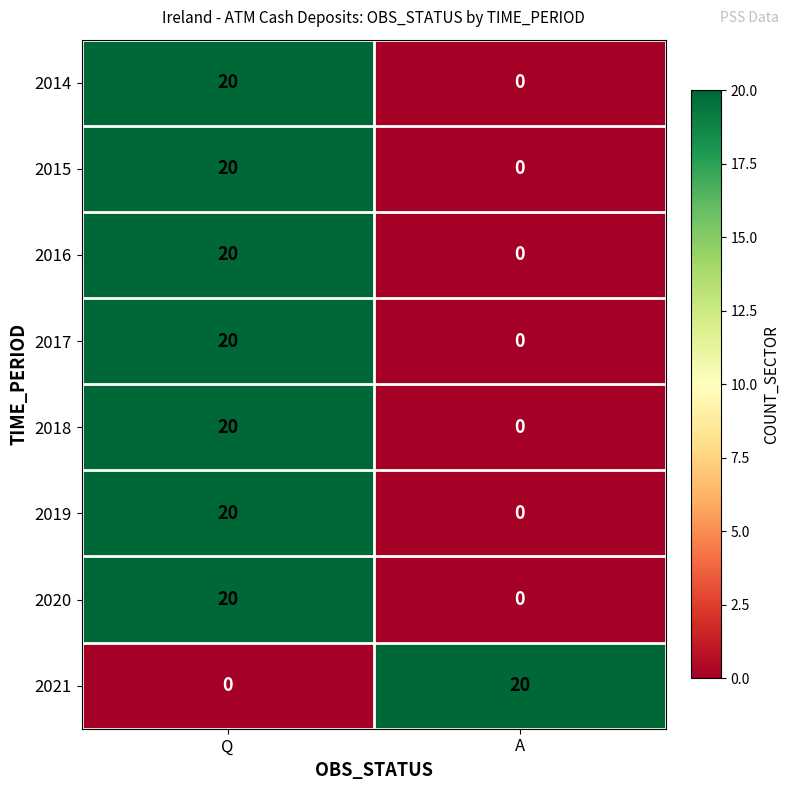

What is the spread (max minus min) of values at Q?

20